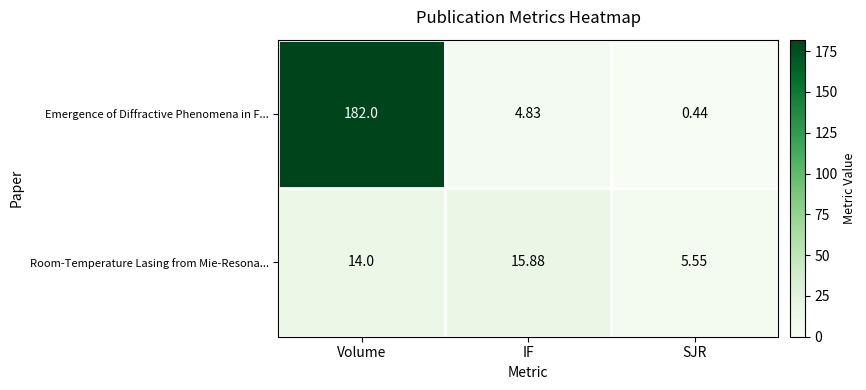

At which category is the sum across all series the highest?

Volume